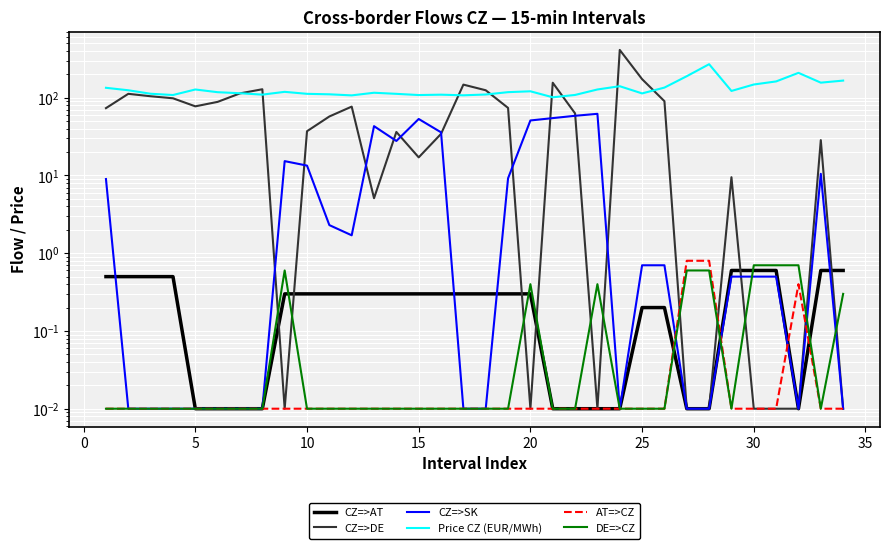

The AT=>CZ series shows 1.2 at 26. True or false?

False